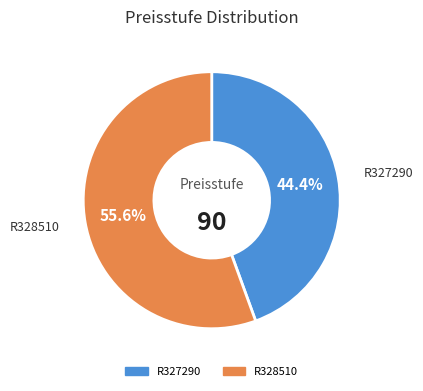

Rank the categories by value from highest to lowest.

R328510, R327290